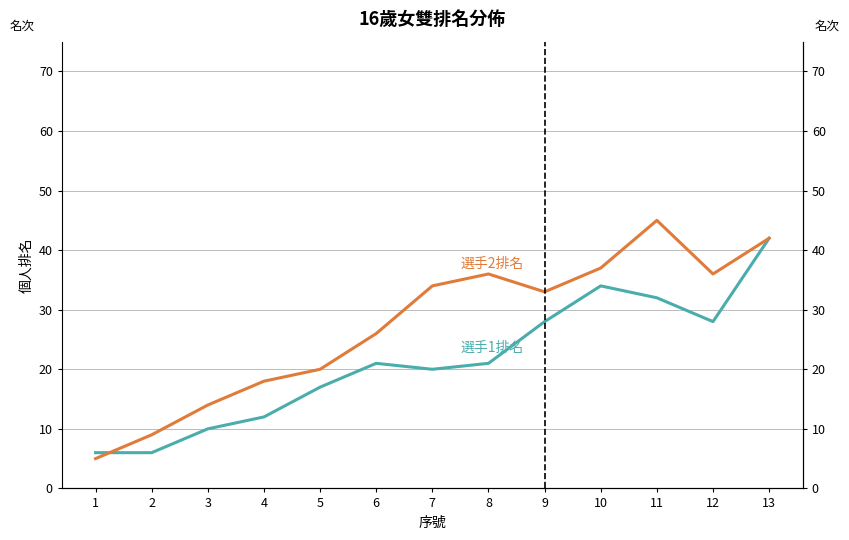

Rank the series at 2 from lowest to highest value.

選手1排名, 選手2排名